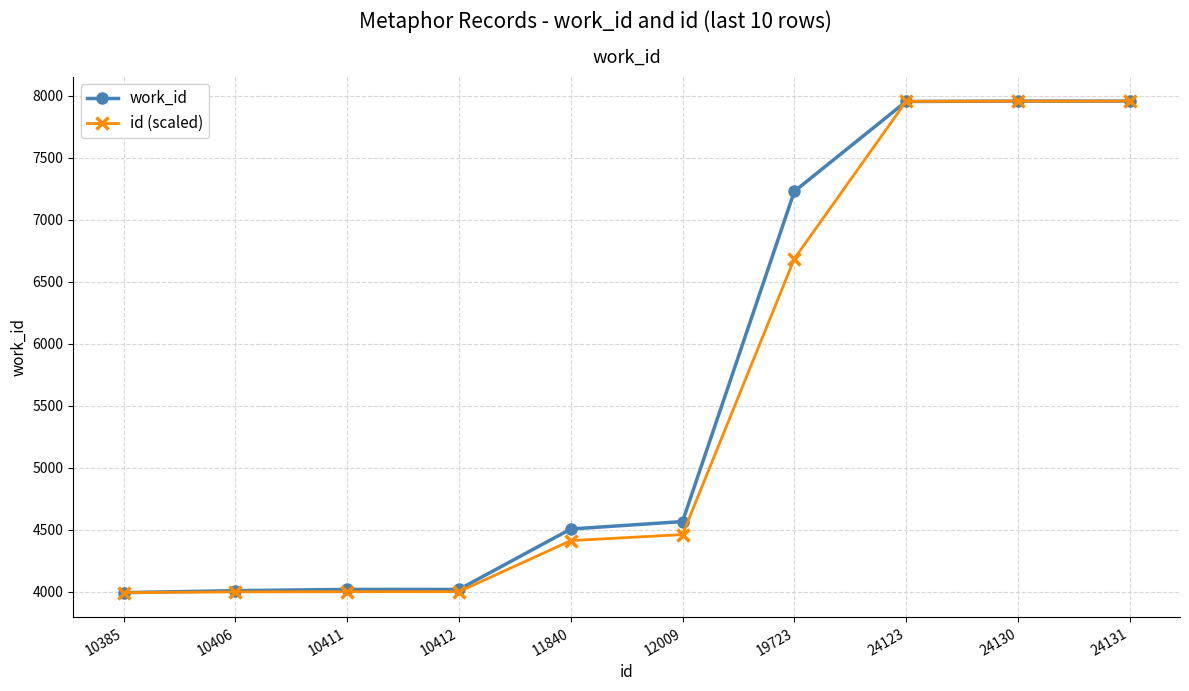

At which label does id (scaled) first exceed 4462?

12009